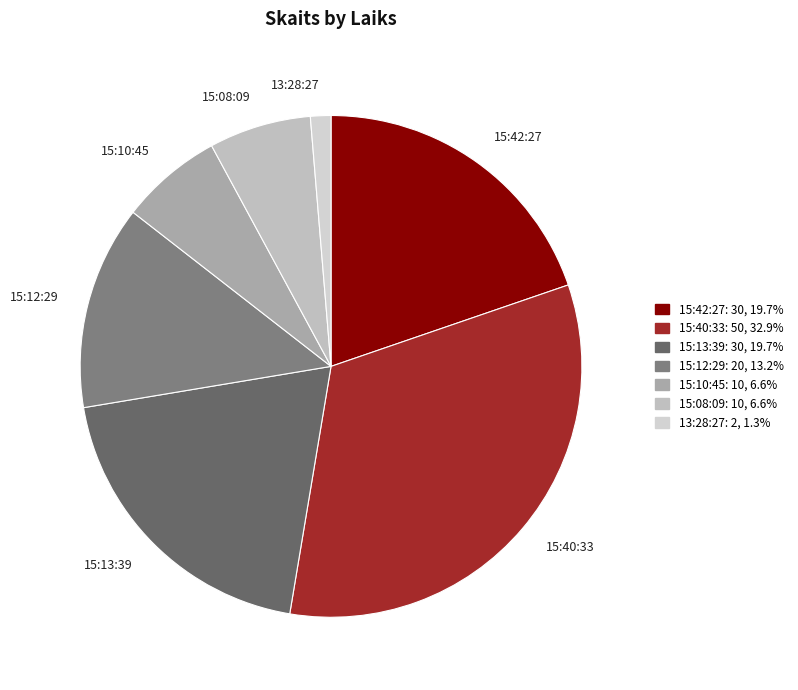

Approximately how many times larger is the value at 15:42:27 compared to 15:13:39?

1.0